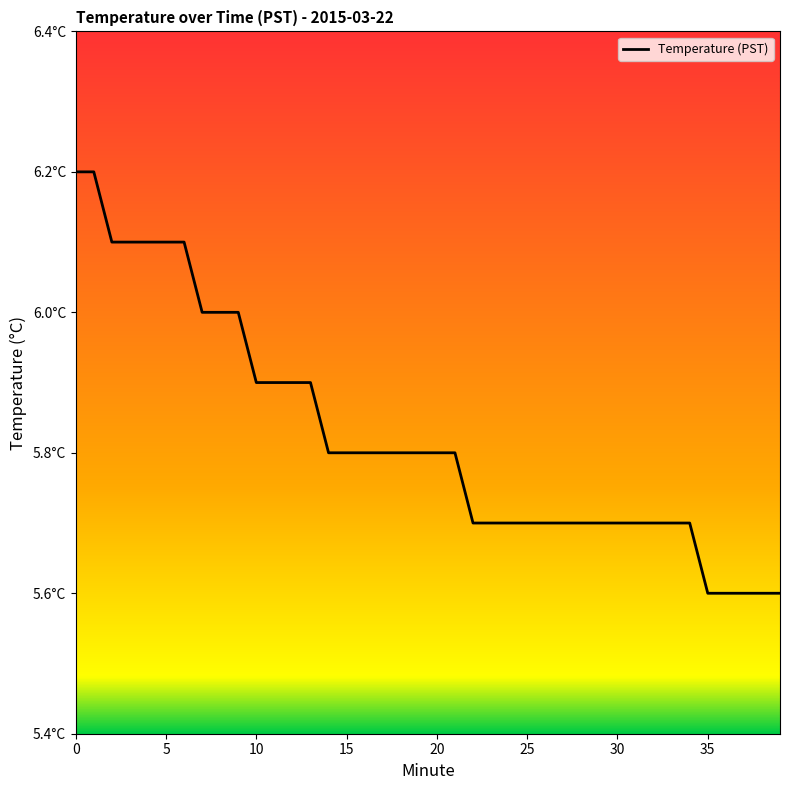

What is the average value?

5.8